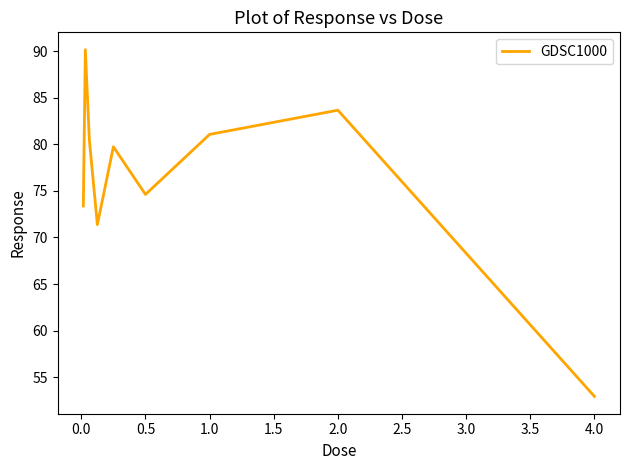

Count the number of data series in this chart.

1